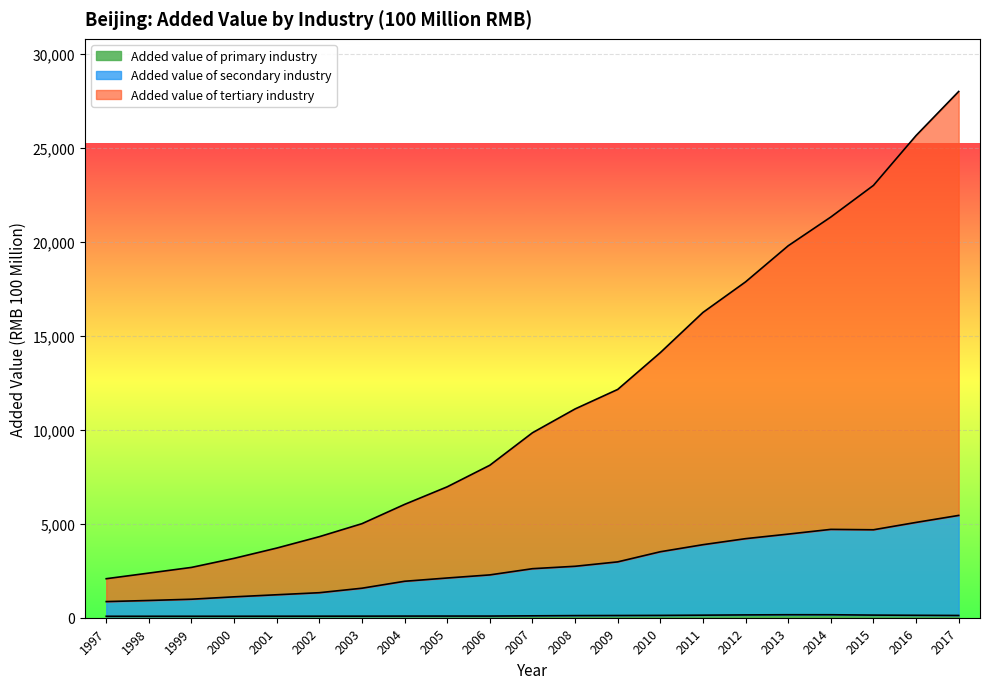

How many series are shown in this chart?

3